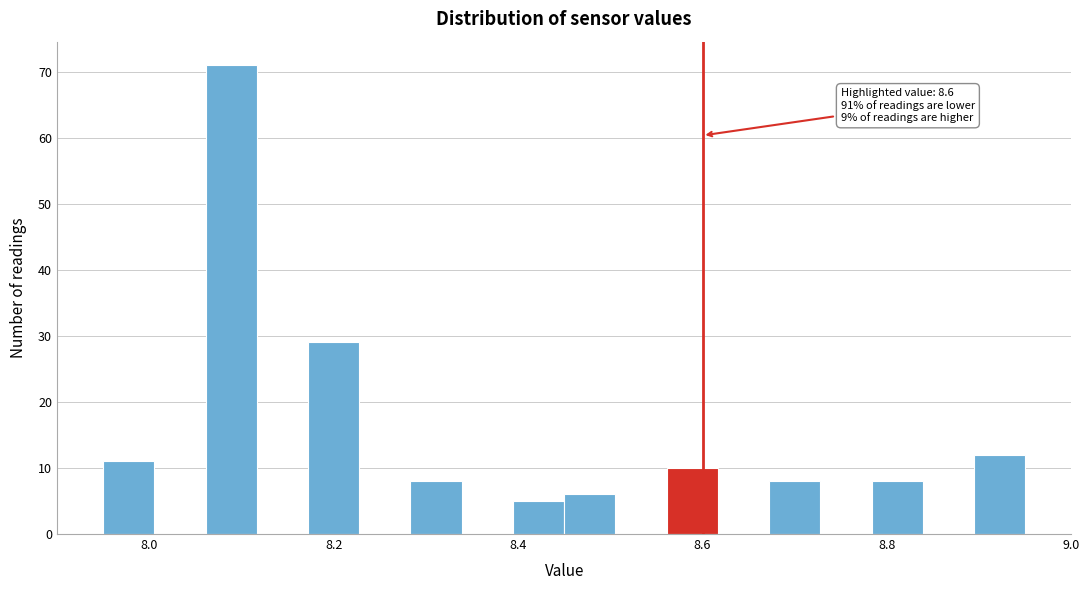

Read against the x-axis, roughly where is the centre of the tallest bar?

8.08